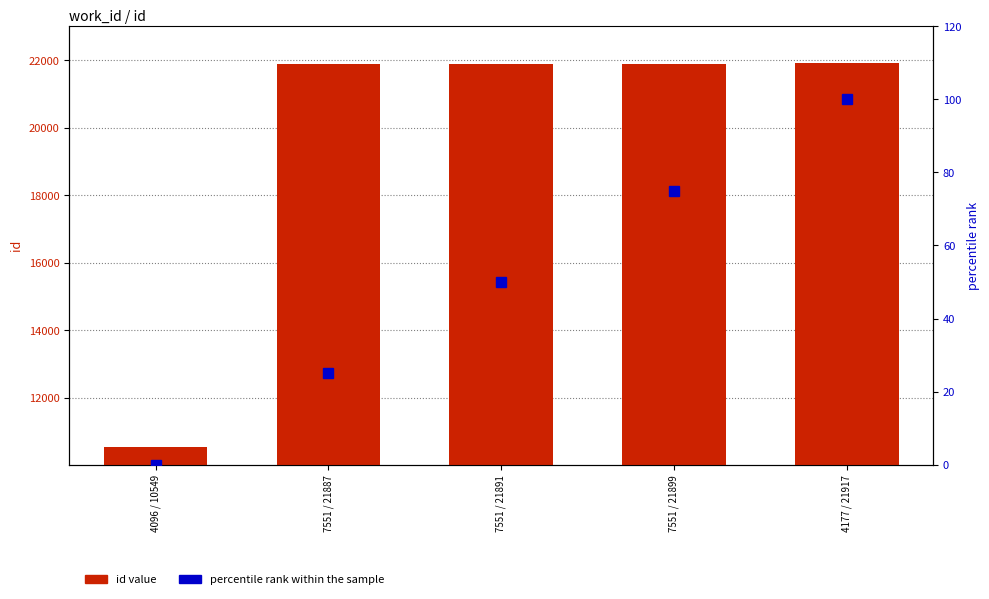

What position from the left is 7551 / 21887?

2